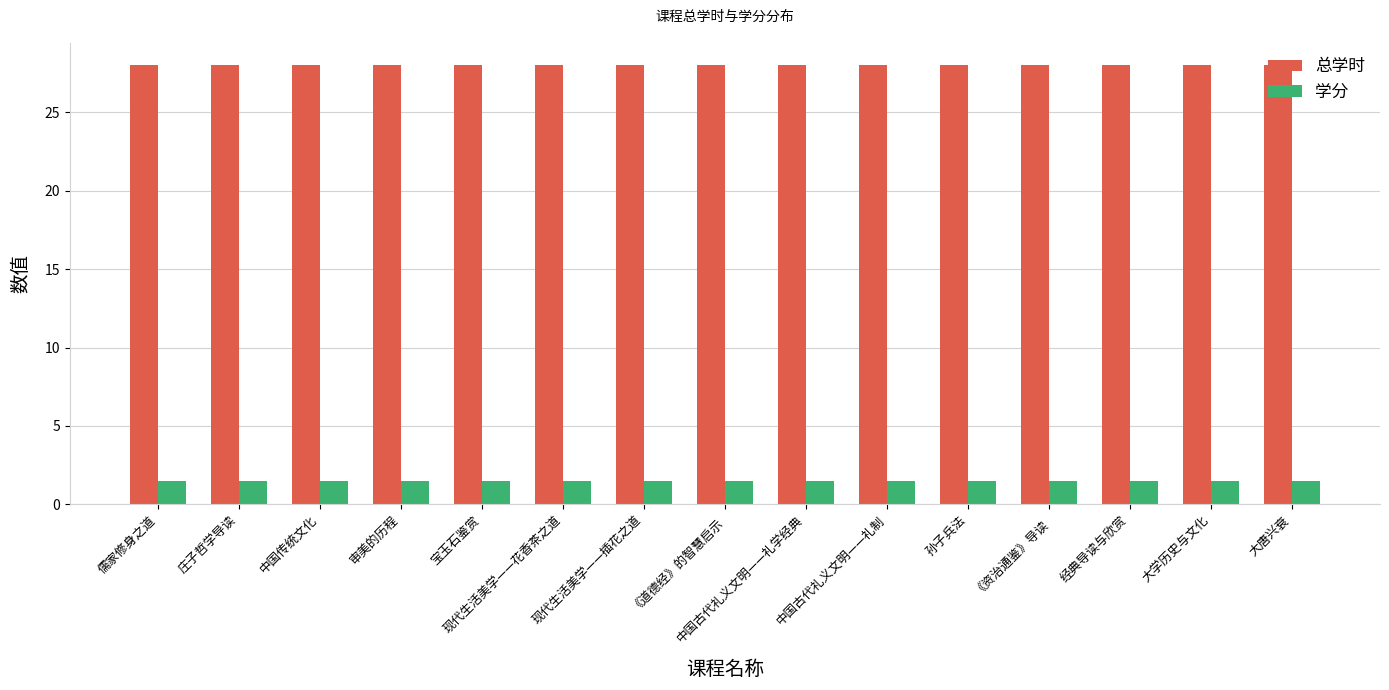

Is the value of 学分 at 经典导读与欣赏 greater than the value of 总学时 at 经典导读与欣赏?

No